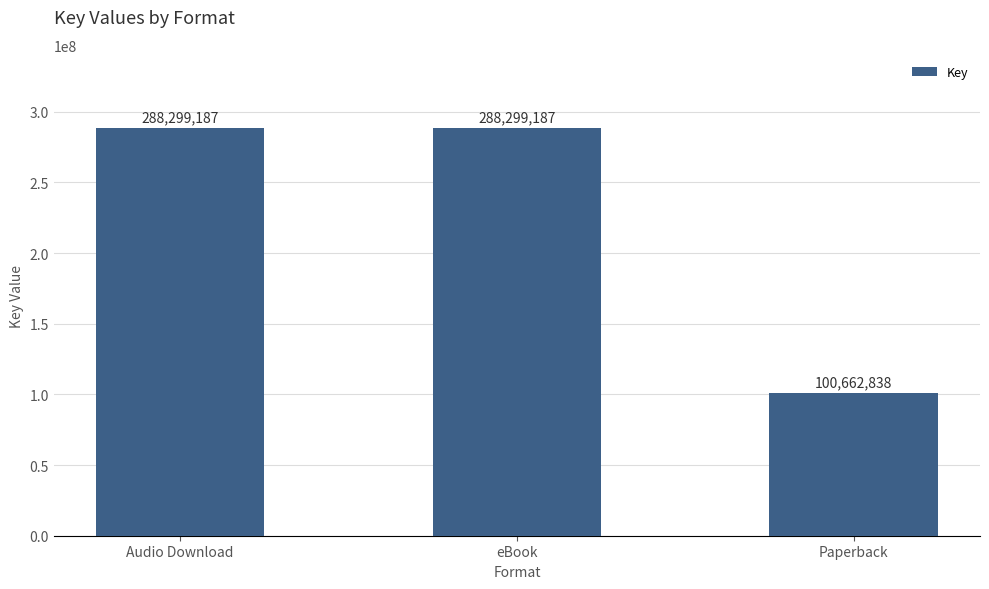

Reading right to left, transcribe all the data shown in this chart.

100662838	288299187	288299187